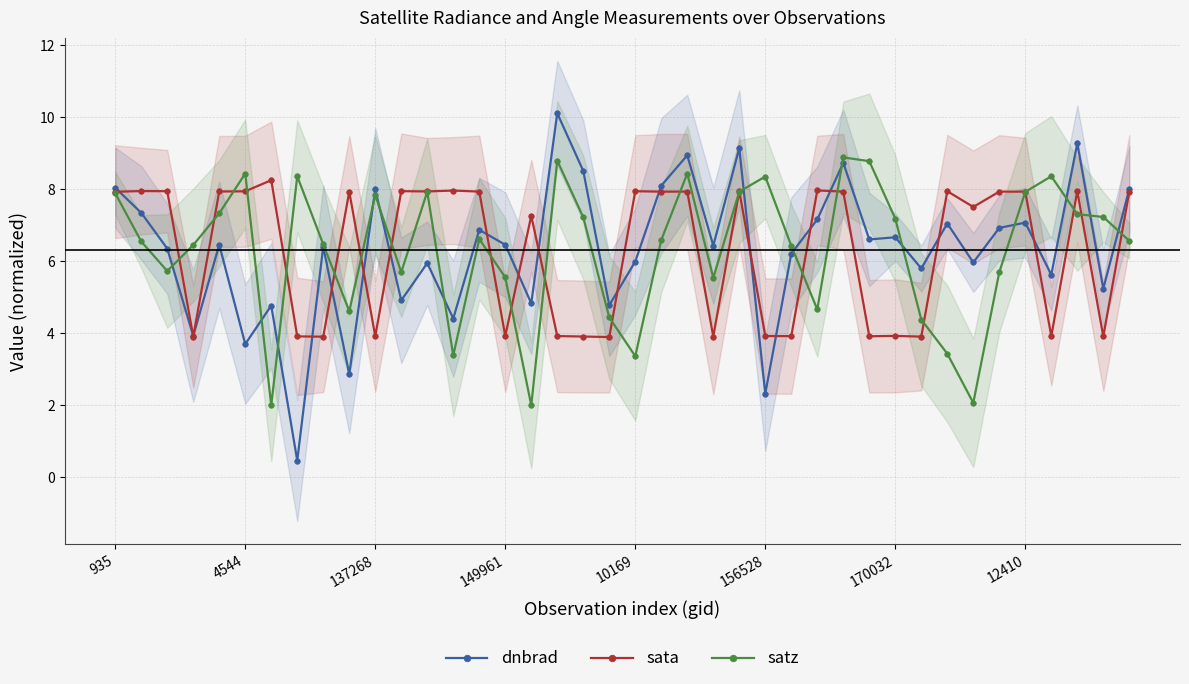

Which series ends up on top after the final intersection of dnbrad and sata?

dnbrad